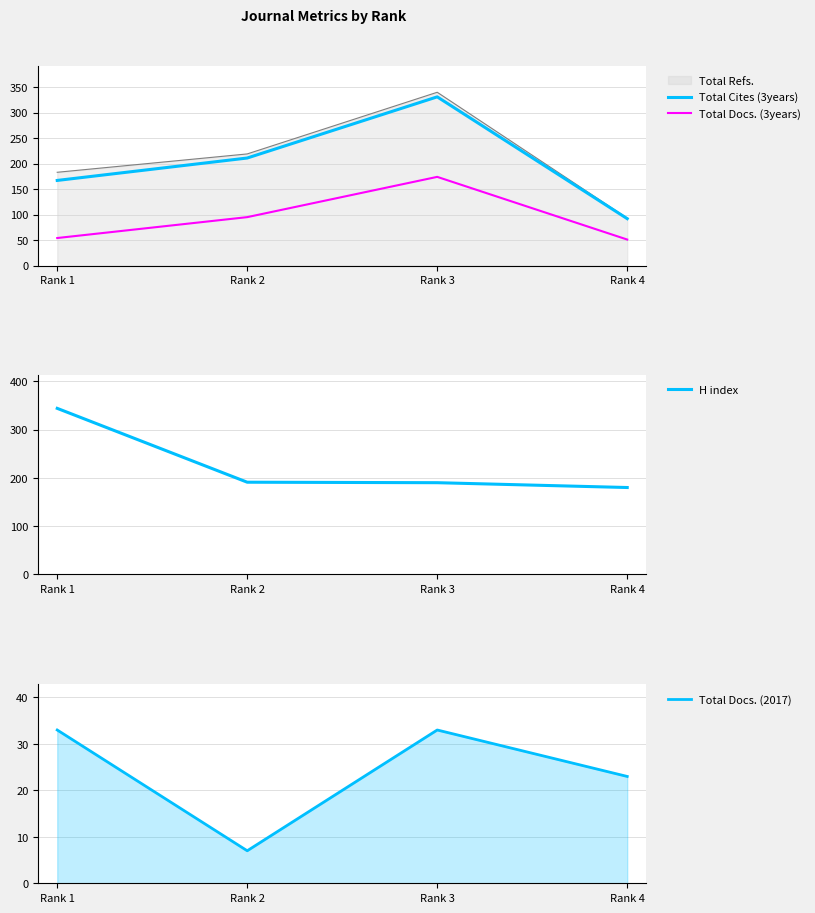

How many data points in Total Cites (3years) are less than 211?

2